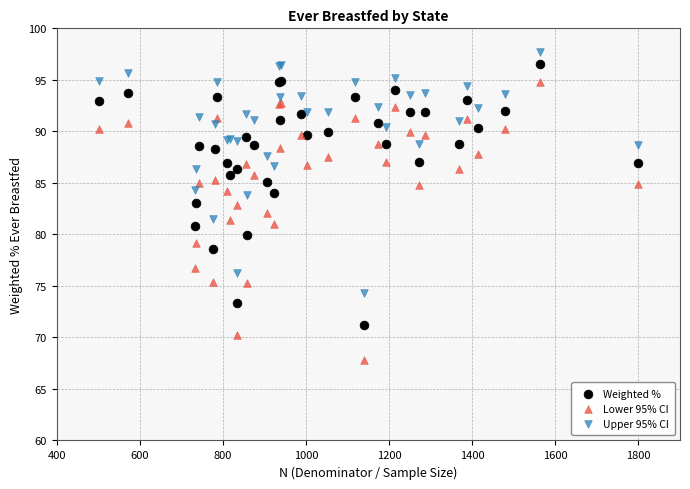

Which series has the widest spread of Y values?

Lower 95% CI